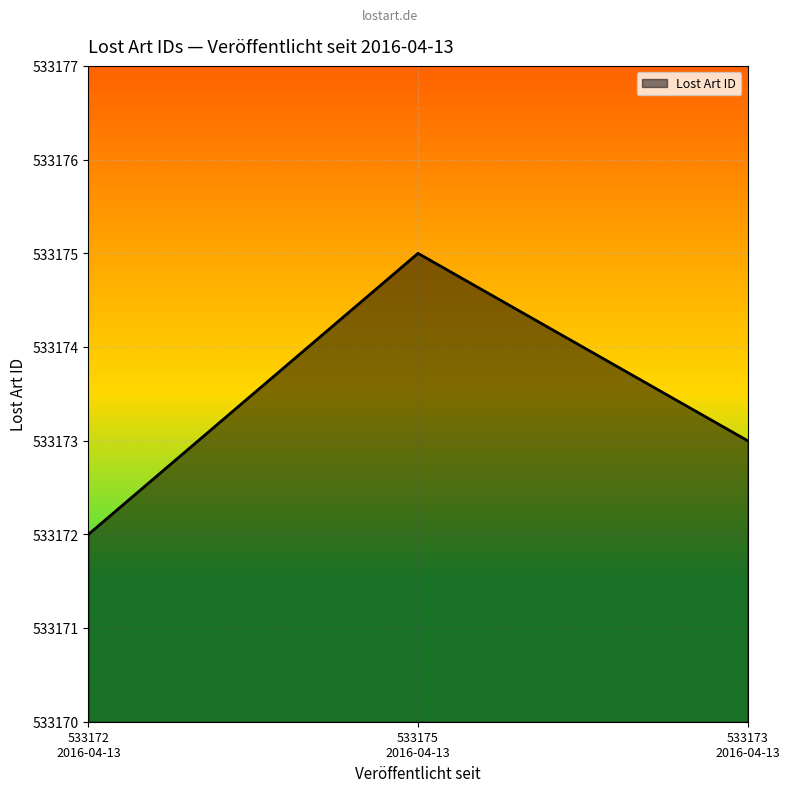

What is the difference between the maximum and minimum values?

3